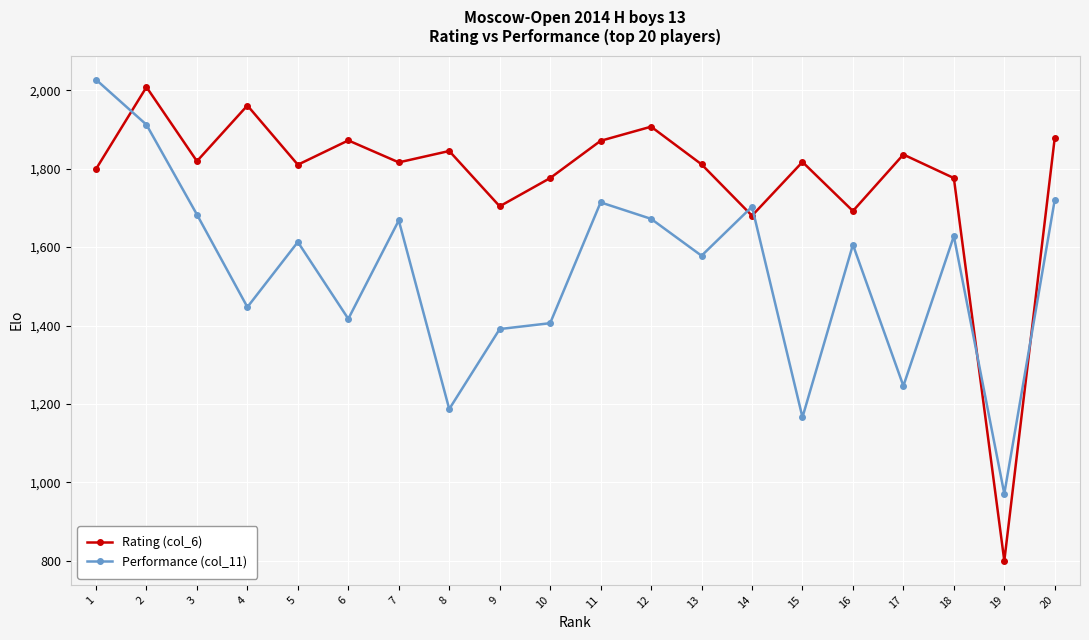

Rank the series by their maximum value, from lowest to highest.

Rating (col_6), Performance (col_11)